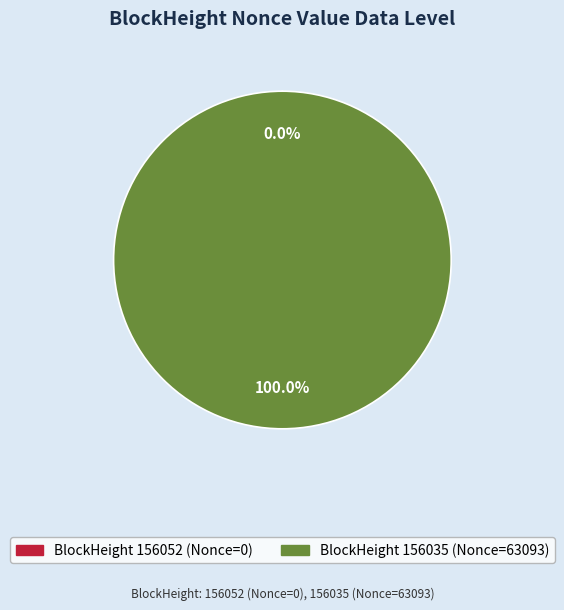

Which category accounts for the majority?

BlockHeight 156035 (Nonce=63093)